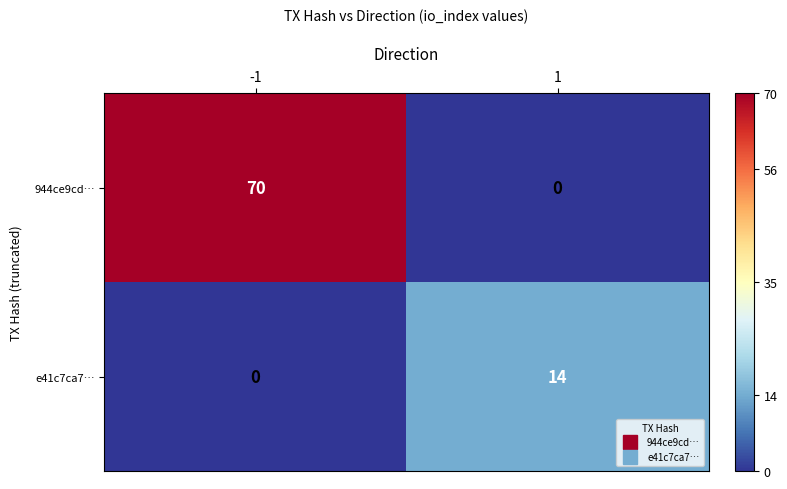

Between -1 and 1, which series saw the biggest shift?

944ce9cd…